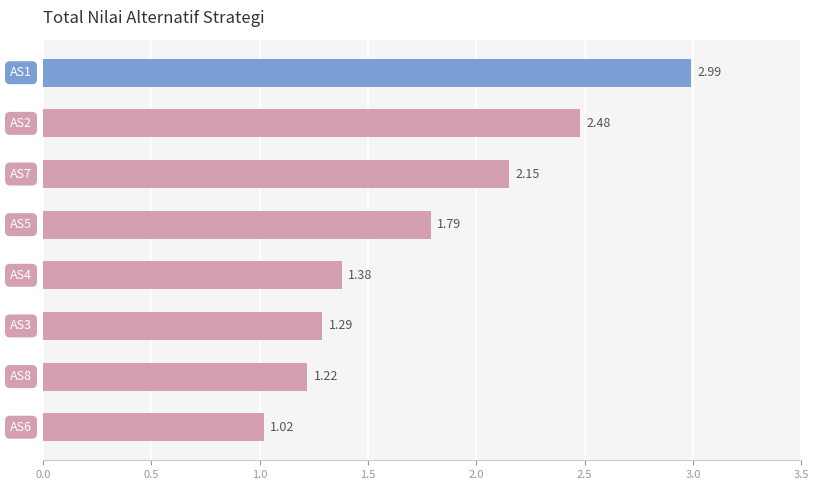

What is the sum of all values?

14.3